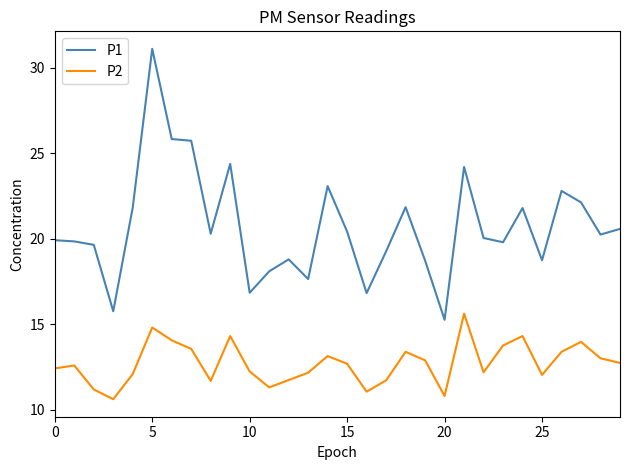

How many lines are shown in the chart?

2